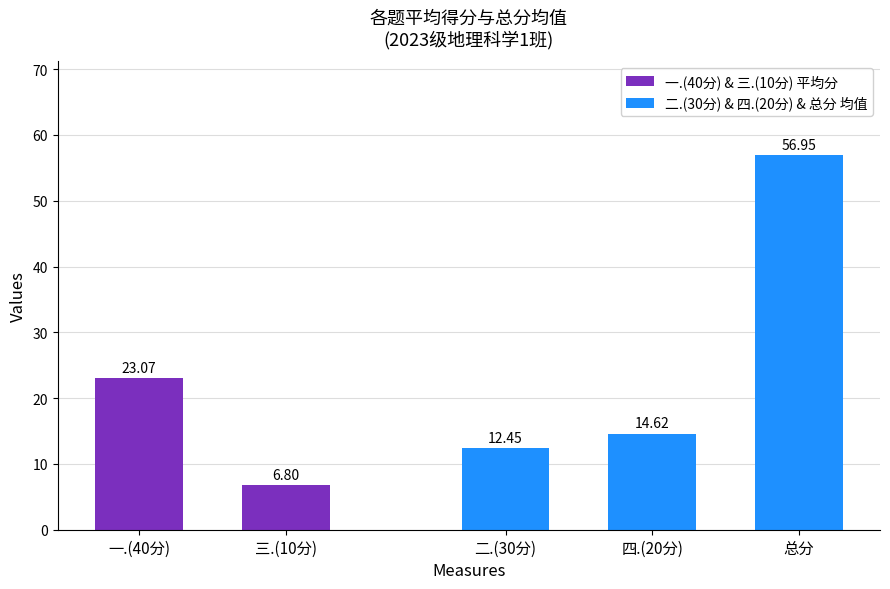

Rank the series at 马东篷 from lowest to highest value.

三.(10分), 二.(30分), 四.(20分), 一.(40分), 总分